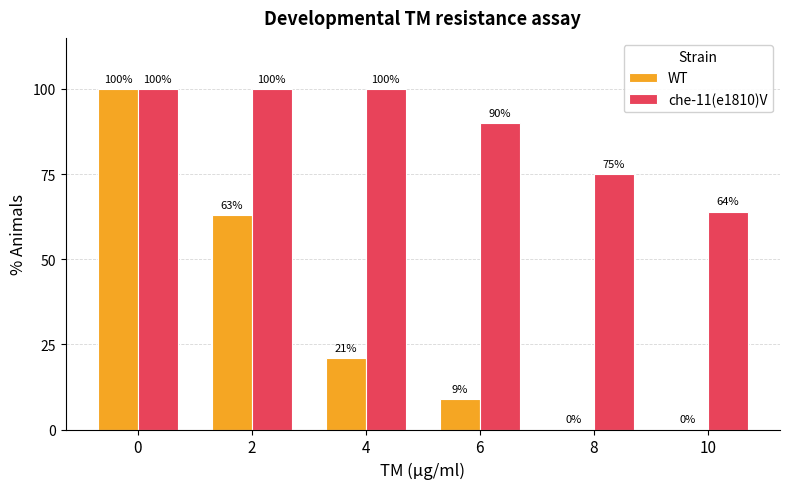

What is the greatest value displayed?

100